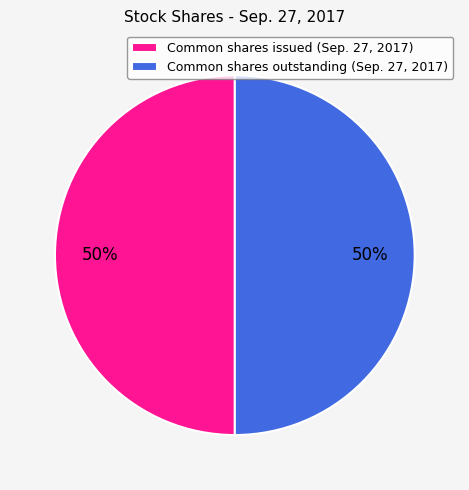

Approximately how many times larger is the value at Common shares outstanding (Sep. 27, 2017) compared to Common shares issued (Sep. 27, 2017)?

1.0